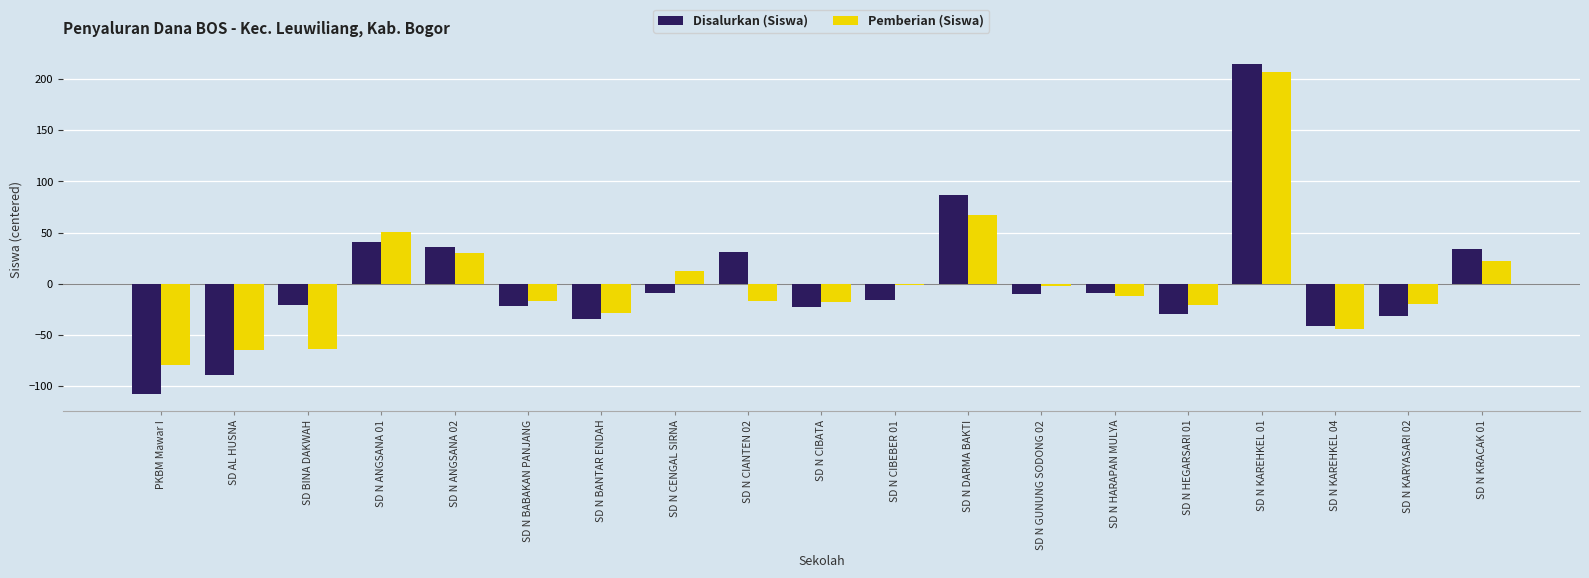

What are all the series names shown in the legend?

Disalurkan (Siswa), Pemberian (Siswa)